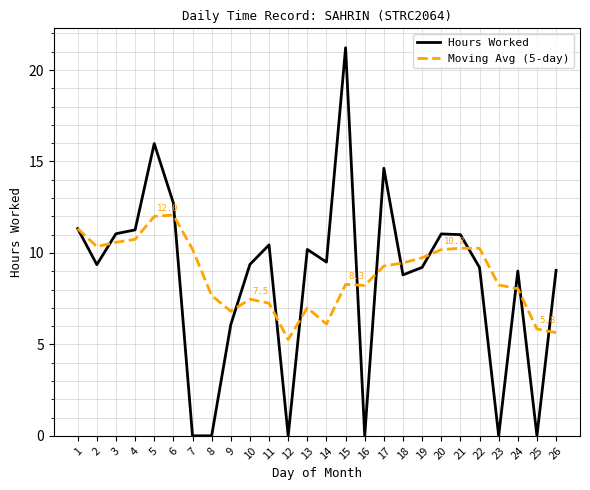

What is the difference between the maximum and second lowest values in the Moving Avg (5-day) series?

6.4